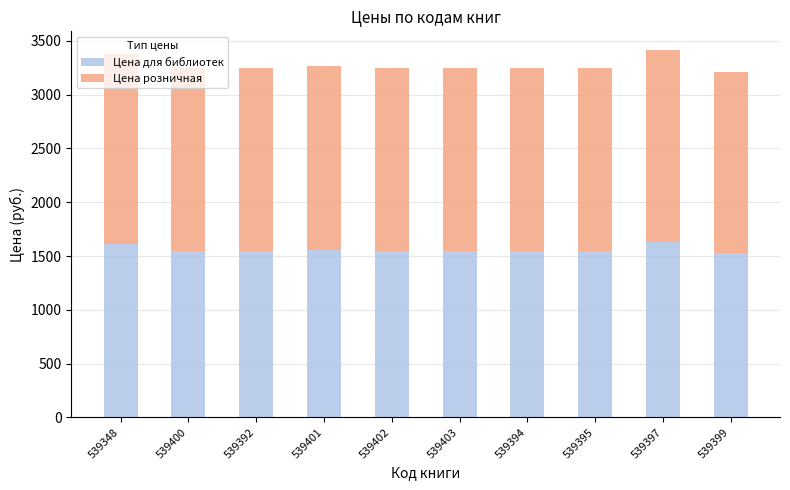

The value of Цена для библиотек at 539392 is 2430. True or false?

False